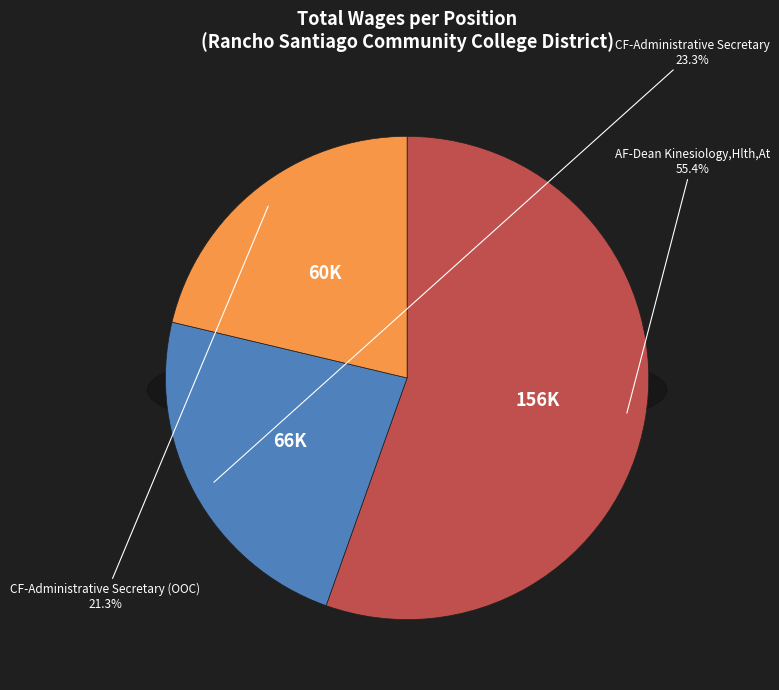

The CF-Administrative Secretary slice represents 12% of the pie. True or false?

False